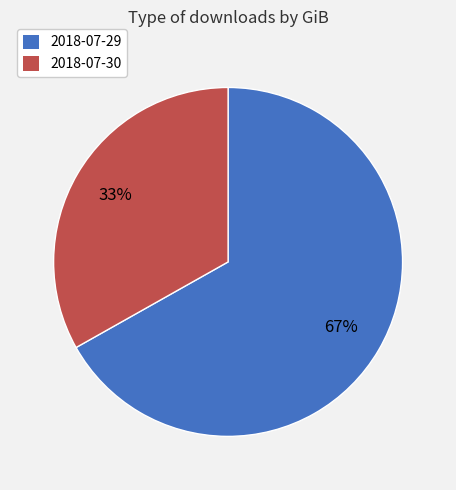

Between 2018-07-30 and 2018-07-29, which is larger?

2018-07-29